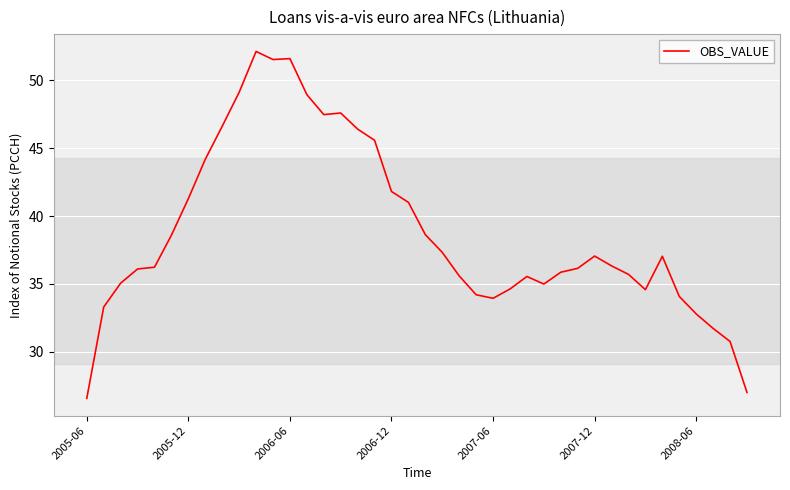

What is the difference between the maximum and minimum values?

25.6